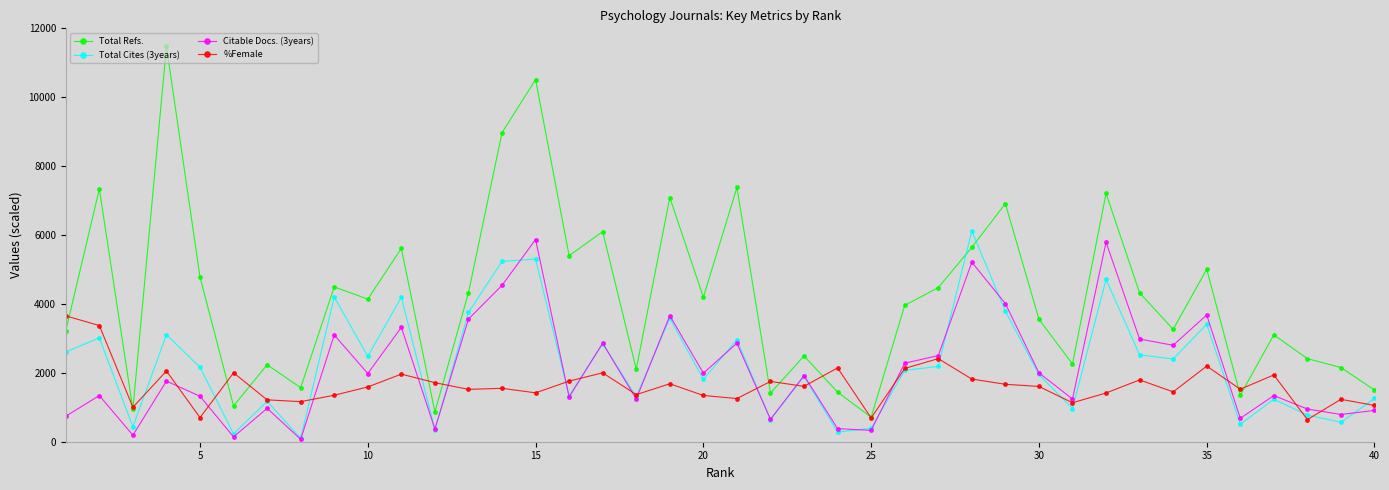

Which series has the largest total across all categories?

Total Refs.